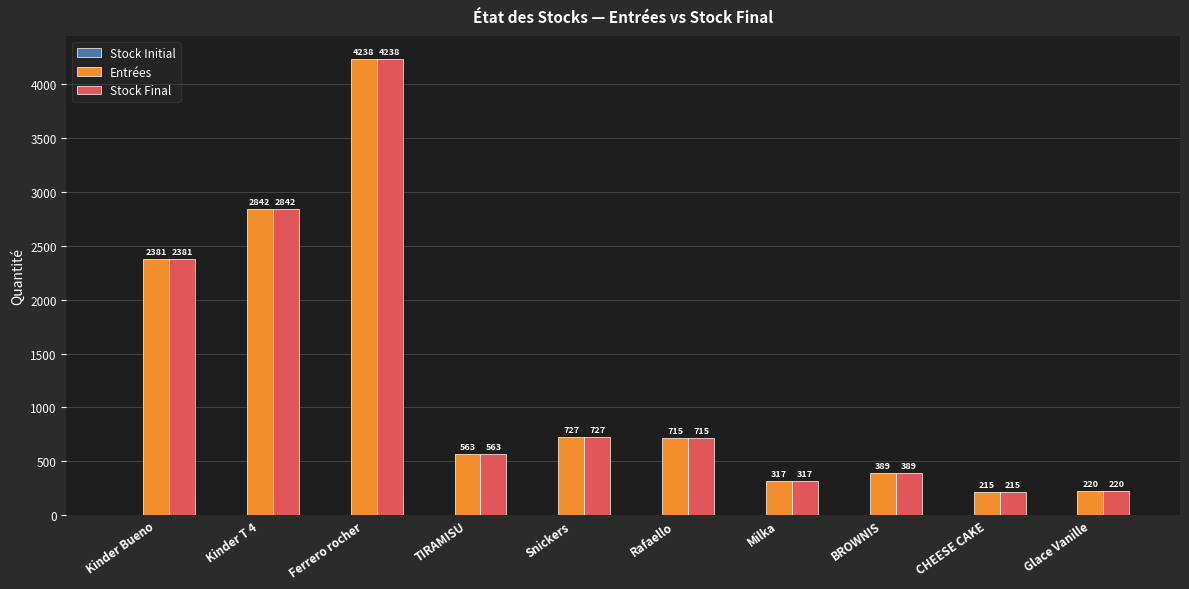

Rank the categories by Entrées value from lowest to highest.

CHEESE CAKE, Glace Vanille, Milka, BROWNIS, TIRAMISU, Rafaello, Snickers, Kinder Bueno, Kinder T 4, Ferrero rocher